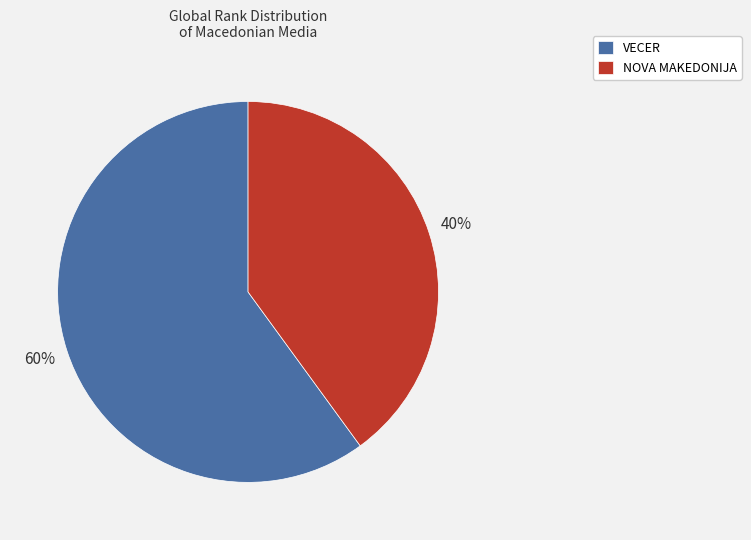

The VECER slice represents 48% of the pie. True or false?

False